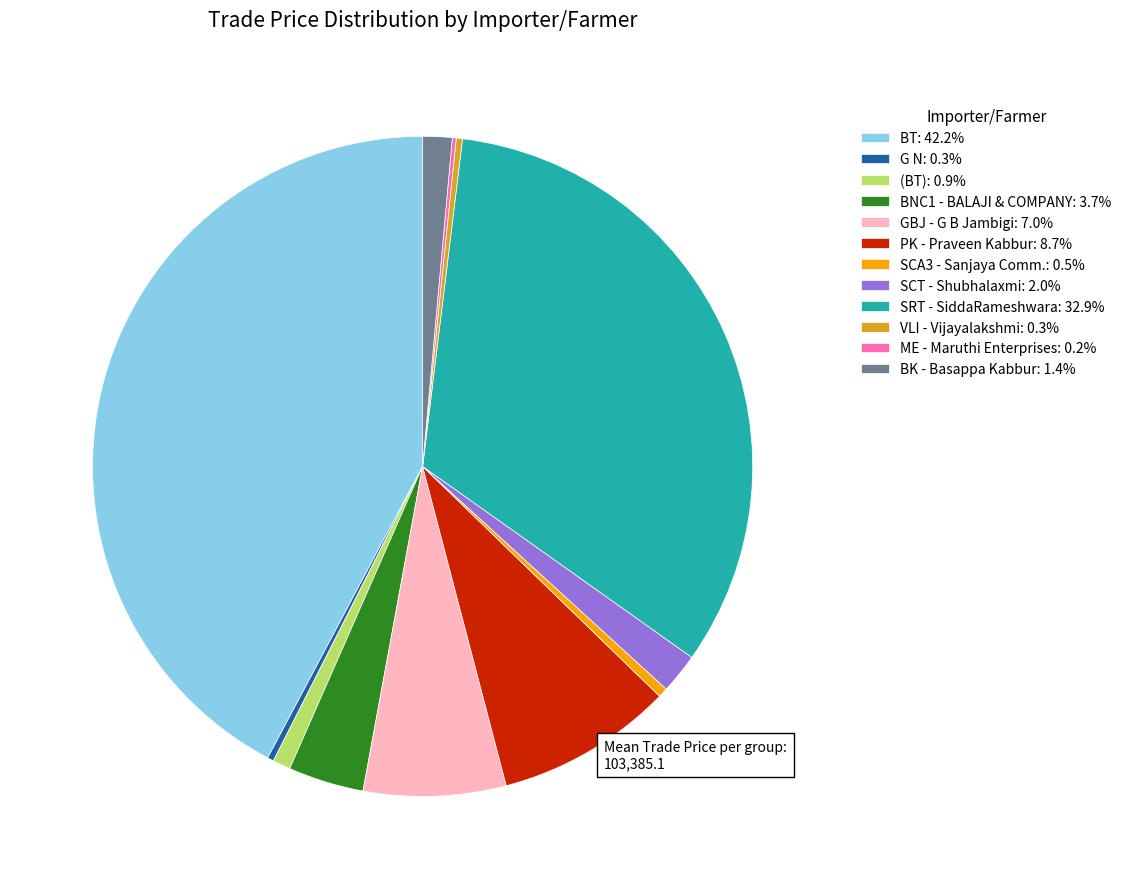

Combined, do BT: 42.2% and (BT): 0.9% account for over 50%?

No